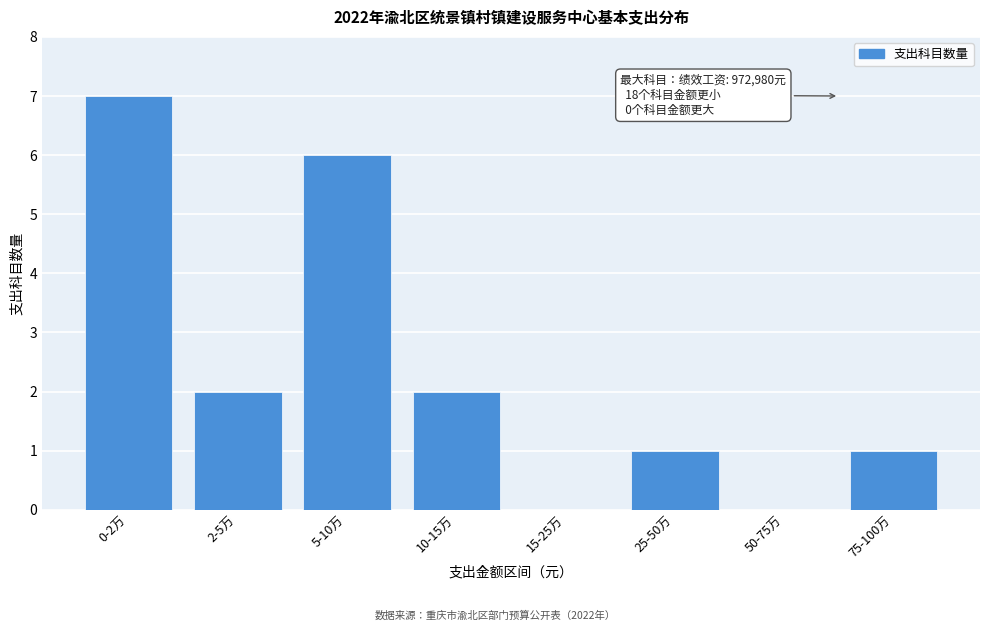

Reading left to right, list all the values displayed in this chart.

0-2万=7	2-5万=2	5-10万=6	10-15万=2	15-25万=0	25-50万=1	50-75万=0	75-100万=1